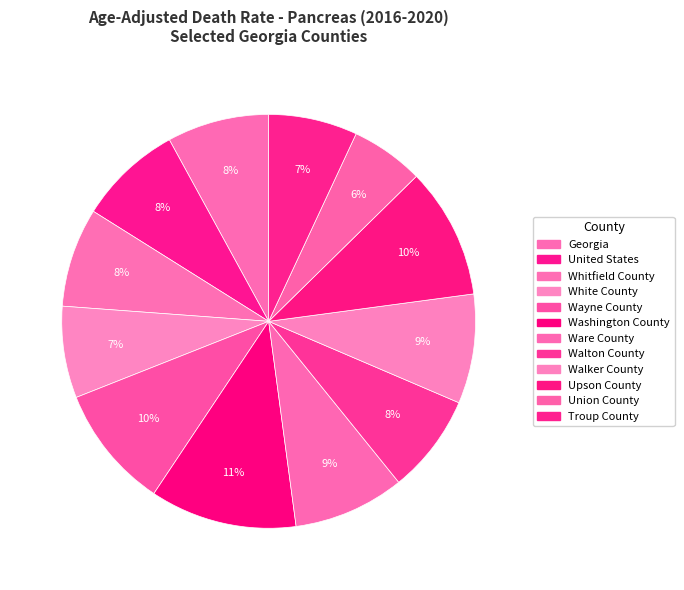

The White County slice represents 7% of the pie. True or false?

True